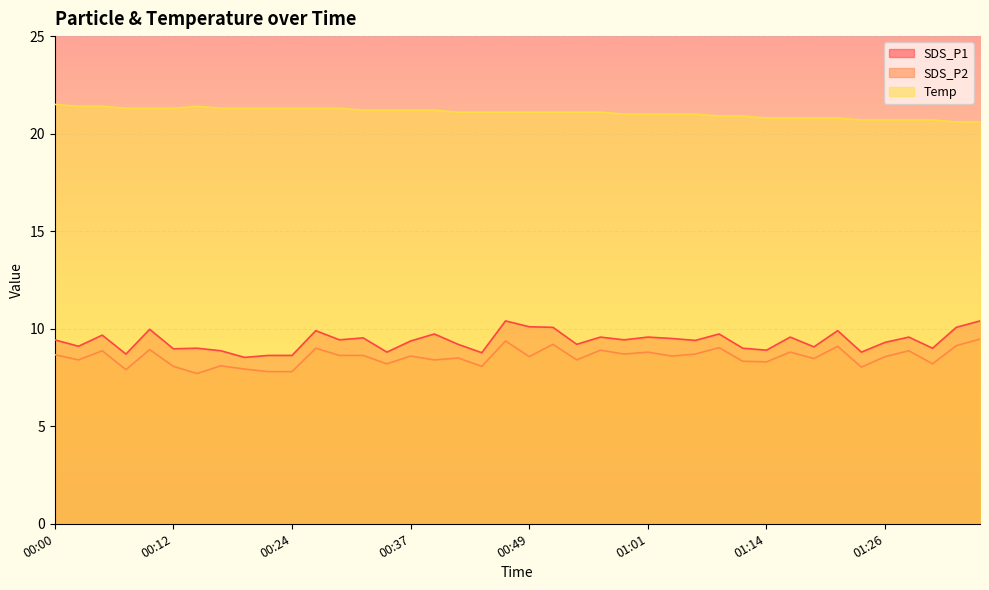

What is the spread (max minus min) of values at 00:19?

13.4